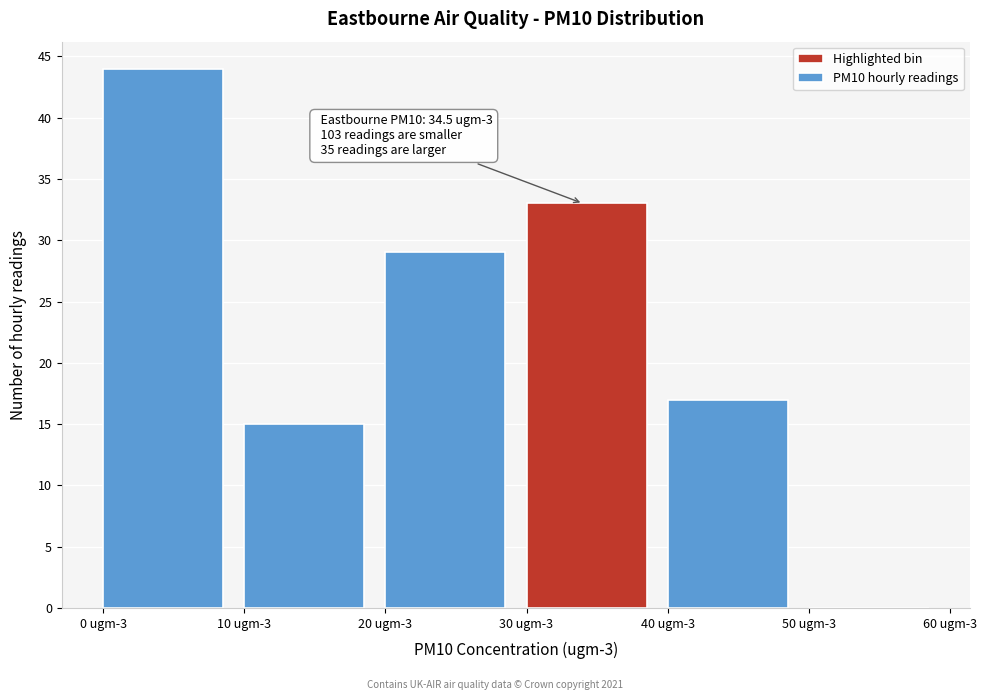

Reading left to right, what are all the values shown in this chart?

0 ugm-3=44	10 ugm-3=15	20 ugm-3=29	30 ugm-3=33	40 ugm-3=17	50 ugm-3=0